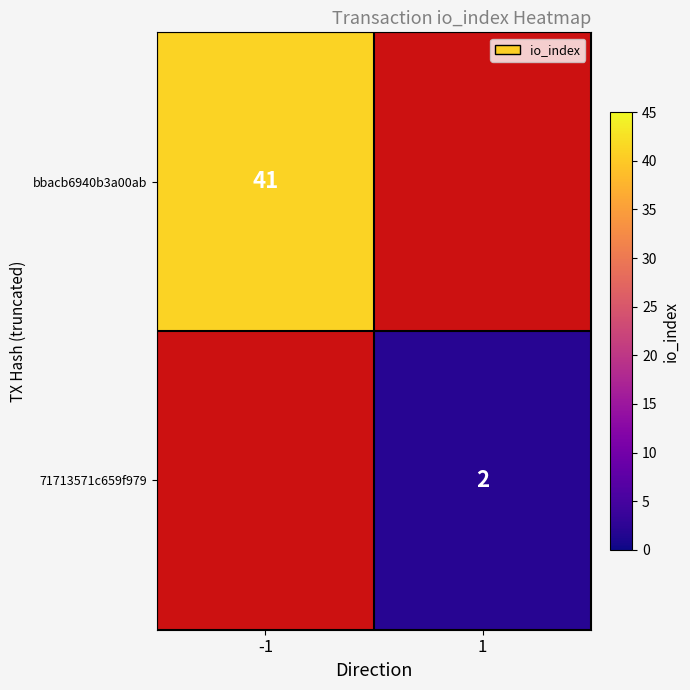

At how many categories does at least one series exceed 5?

1